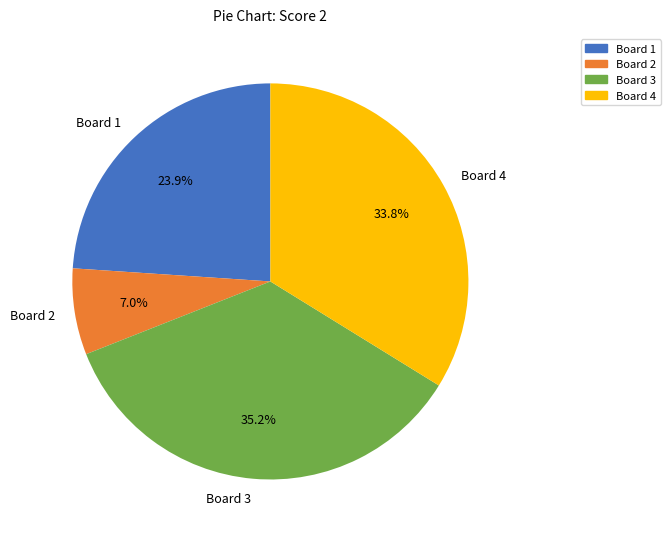

Between Board 1 and Board 4, which is larger?

Board 4